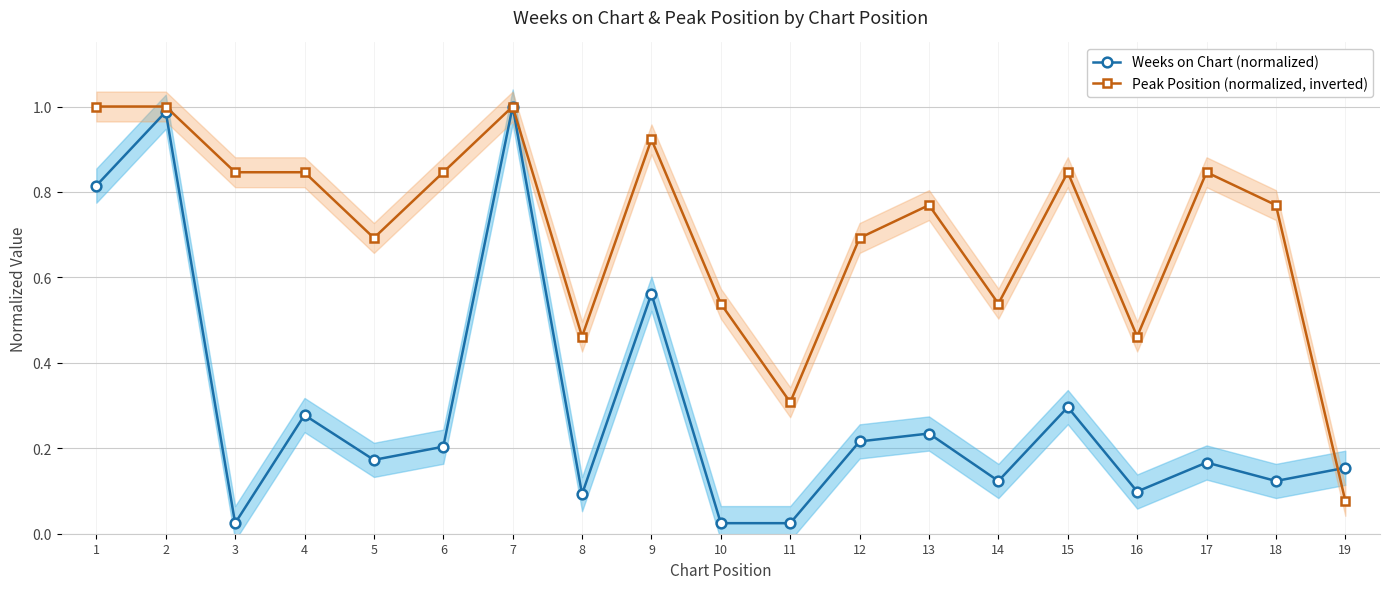

Rank the series by their average value, from lowest to highest.

Weeks on Chart (normalized), Peak Position (normalized, inverted)